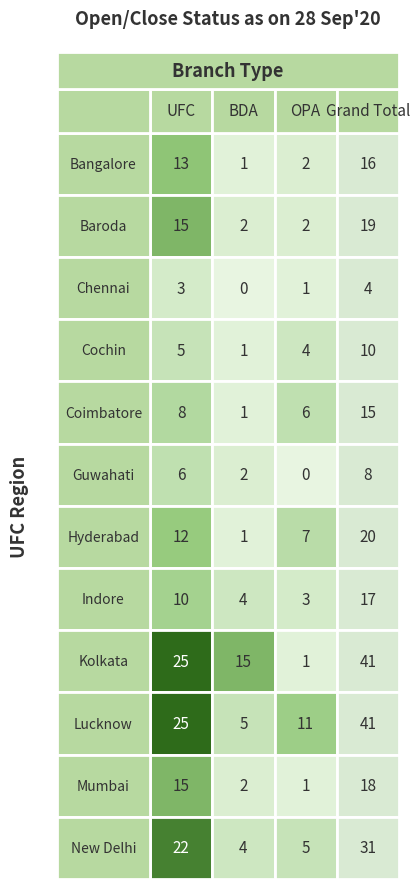

What is the difference between the highest and lowest values at 0?

22